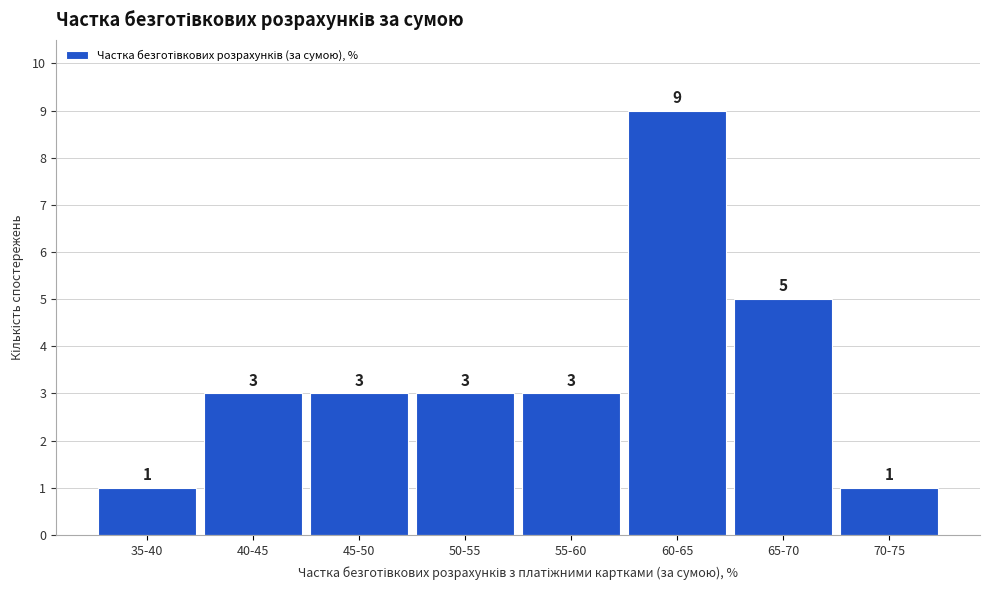

Reading left to right, extract all data points from this chart.

1	3	3	3	3	9	5	1